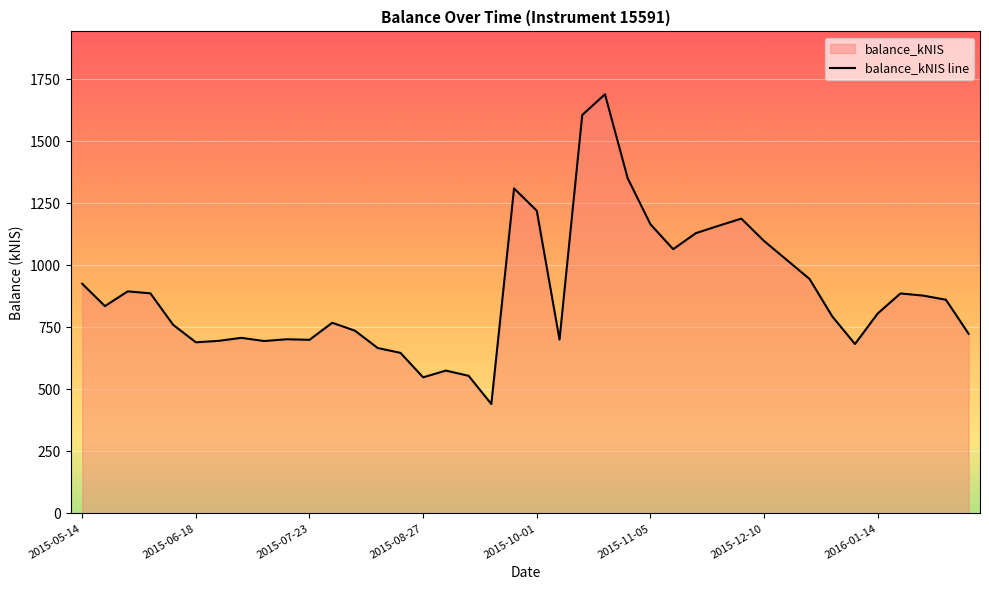

What is the difference between the second highest and second lowest values?

1057.7